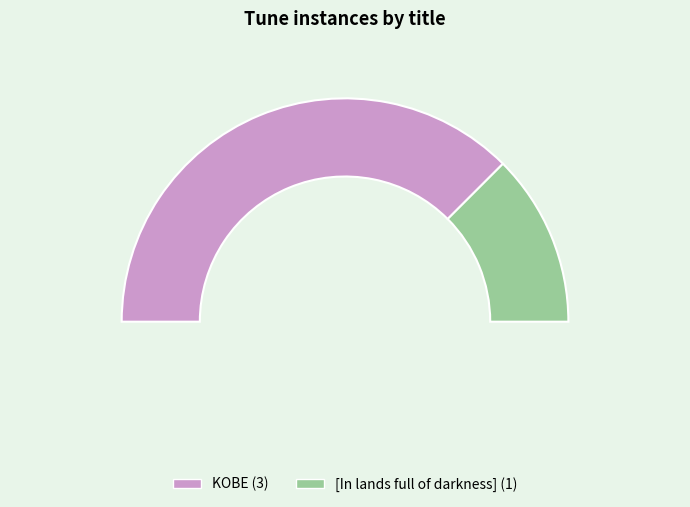

Rank the categories by value from lowest to highest.

[In lands full of darkness], KOBE